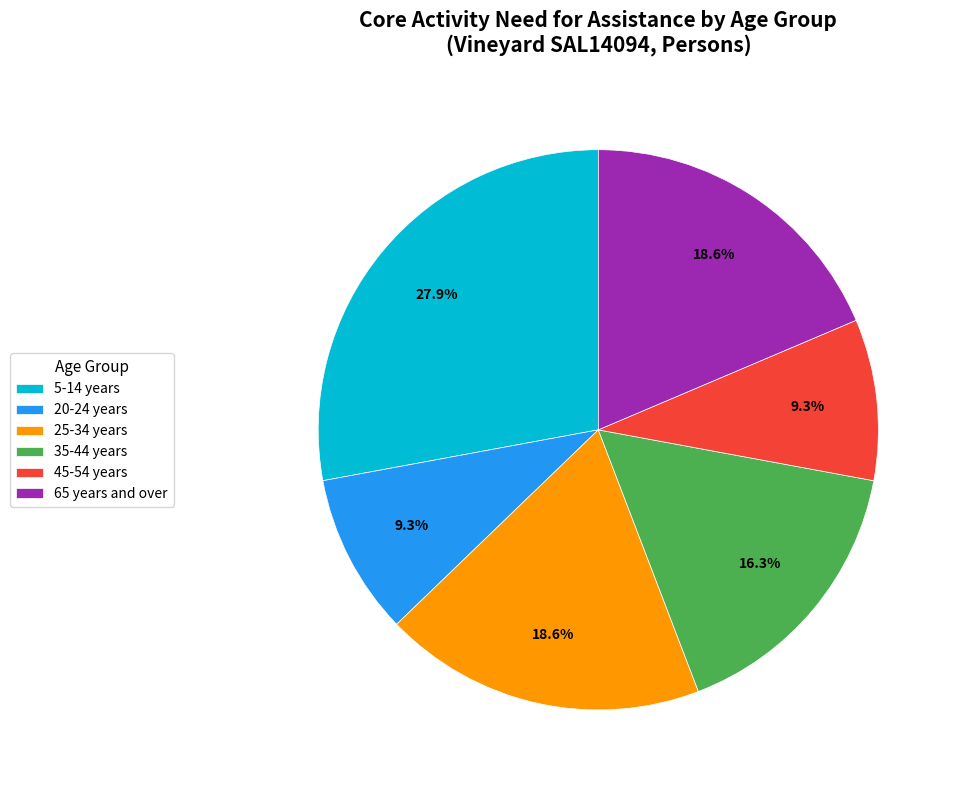

Is it true that 20-24 years is 9% of the pie?

True